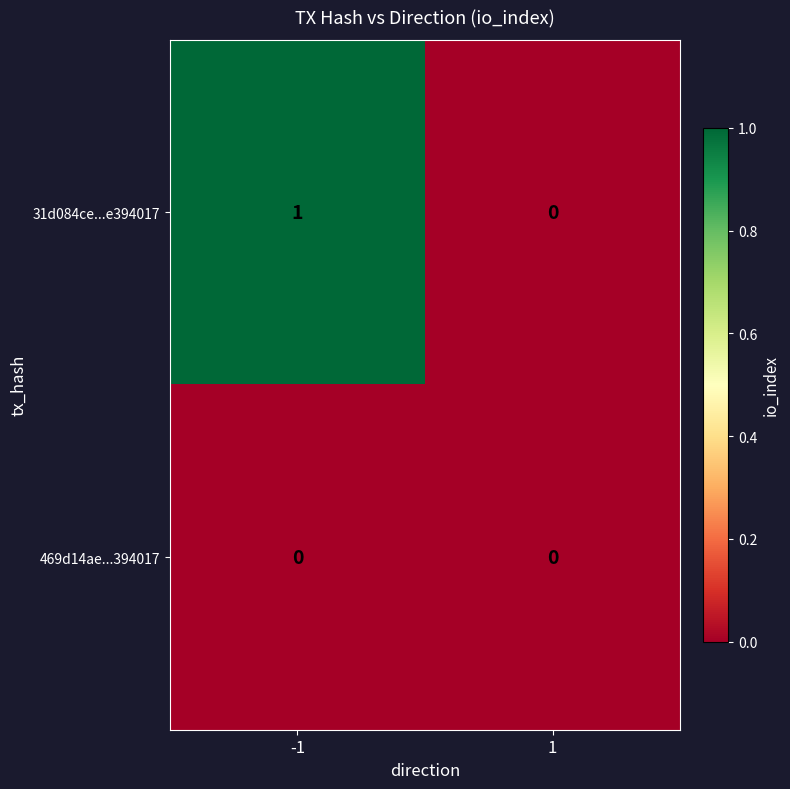

Which series has the largest total across all categories?

31d084ce...e394017